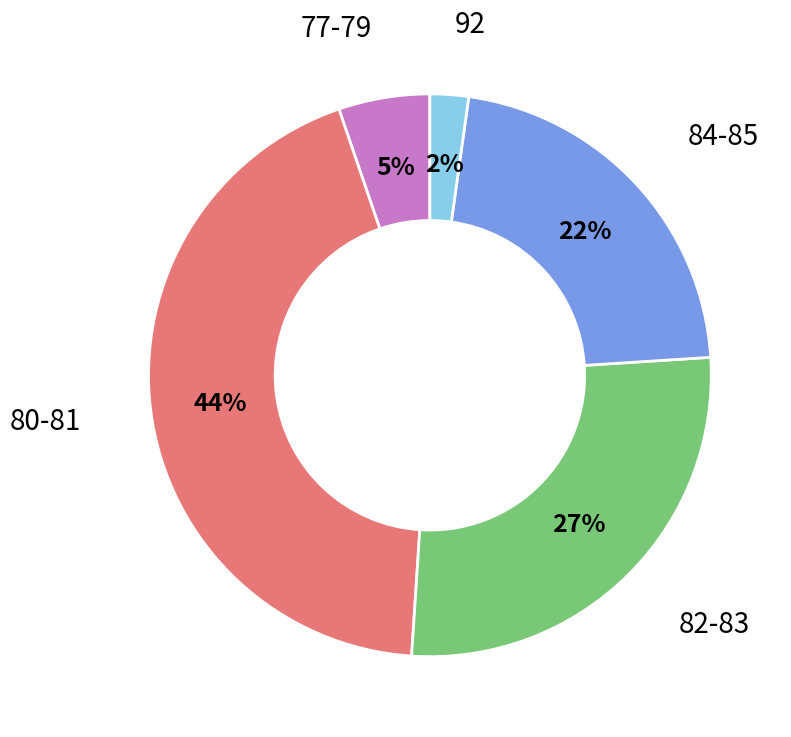

To the nearest percent, what is the average slice percentage?

20%